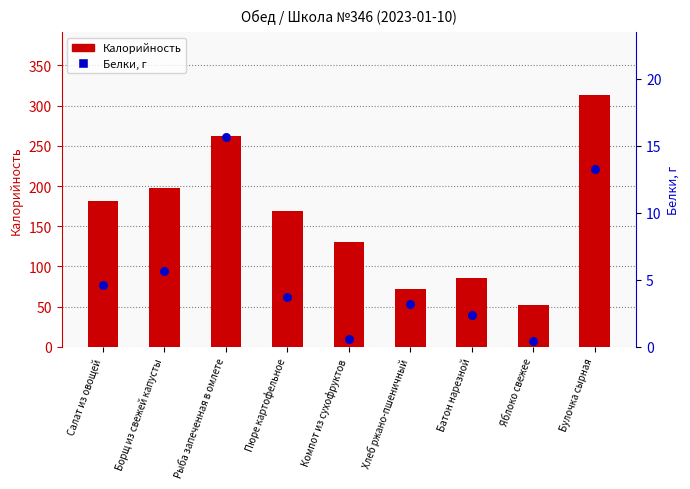

At how many categories does at least one series exceed 308?

1